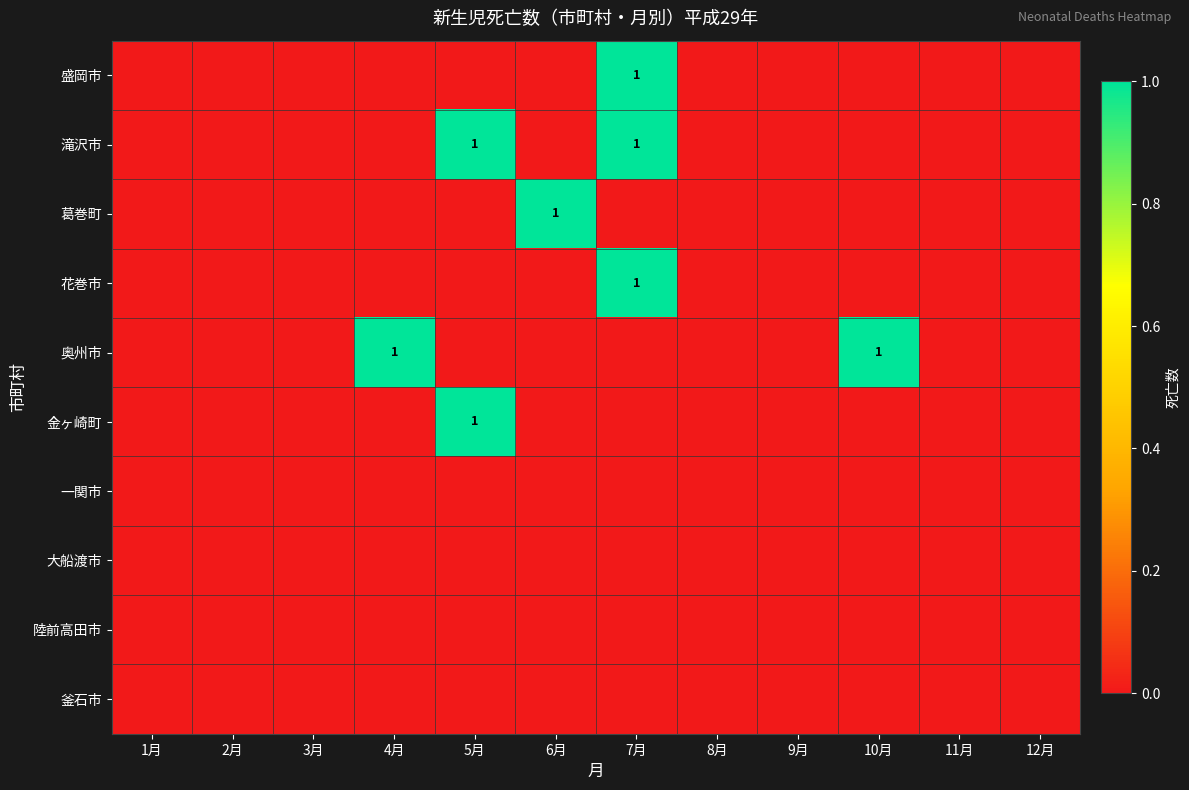

What is the total value across all series at 10月?

1